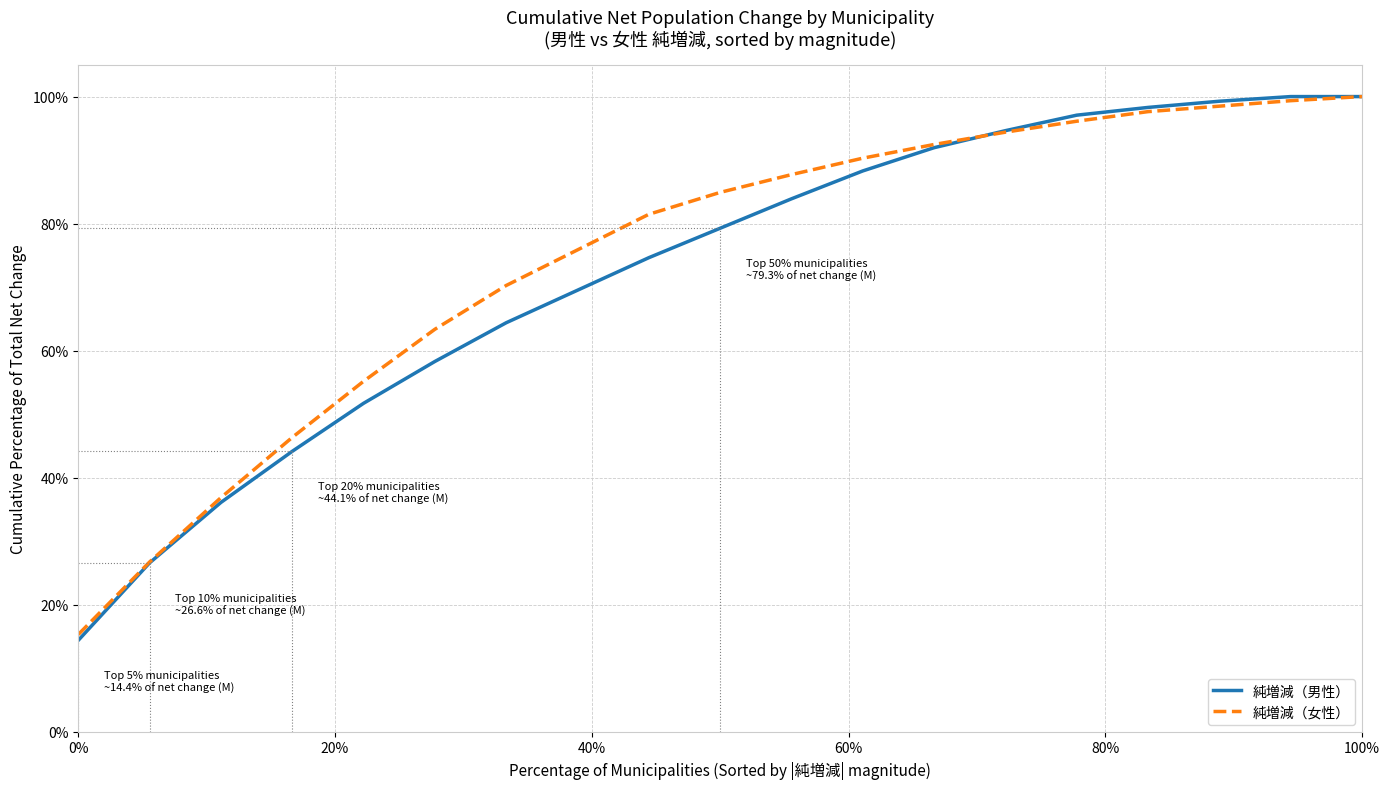

What is the greatest value displayed?

100.0